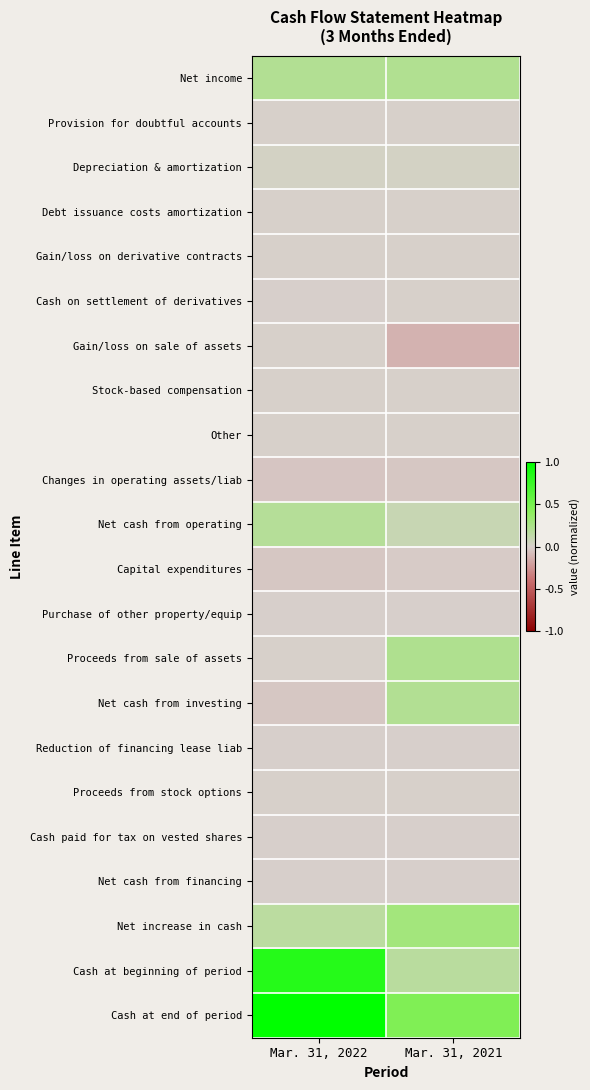

What is the smallest value displayed?

-0.1